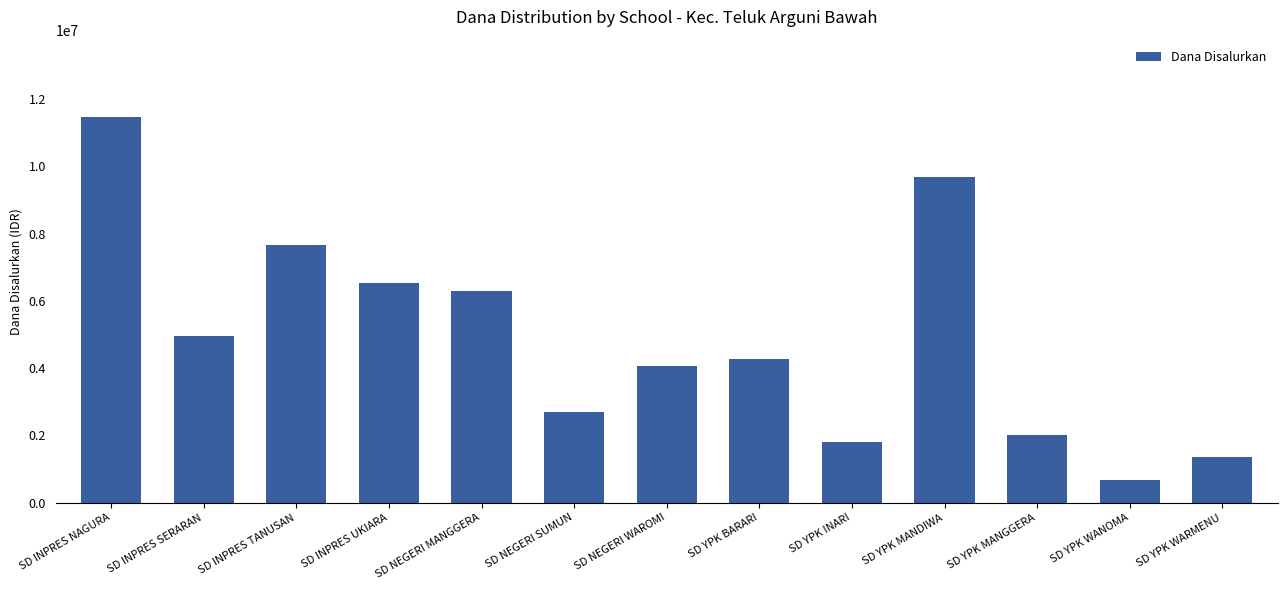

At which label is the value closest to 6075000?

SD NEGERI MANGGERA